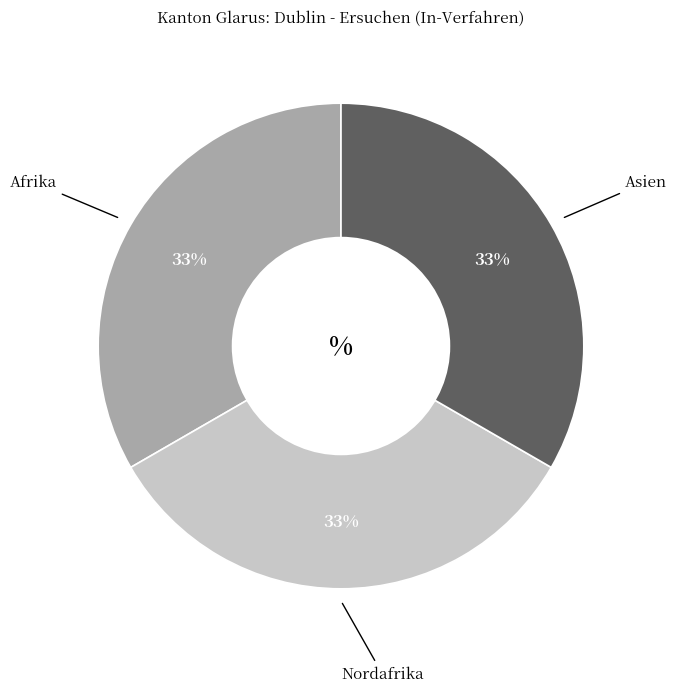

To the nearest percent, what is the average slice percentage?

33%